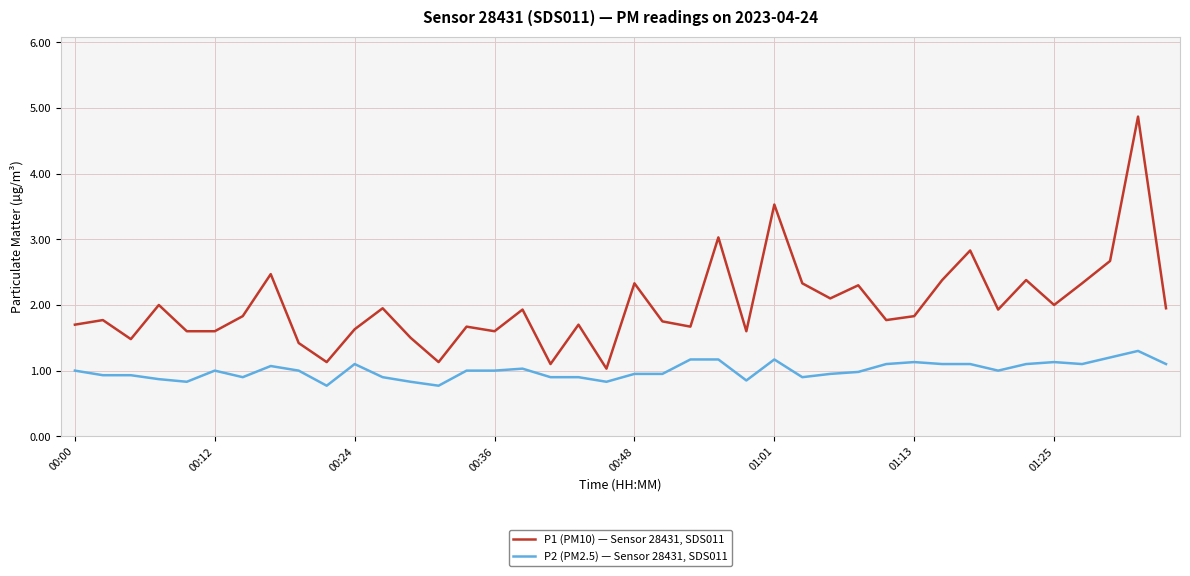

Rank the series by their maximum value, from lowest to highest.

P2 (PM2.5) — Sensor 28431, SDS011, P1 (PM10) — Sensor 28431, SDS011